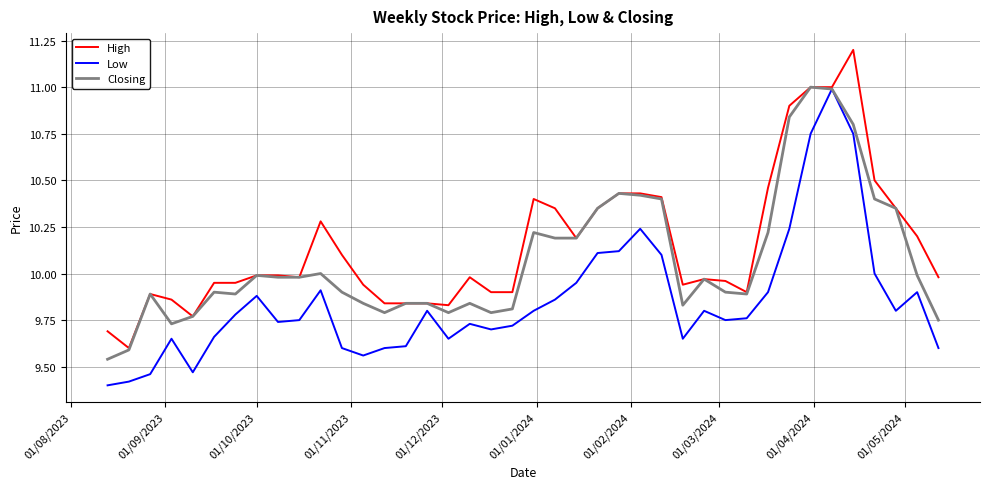

Which series has the largest total across all categories?

High